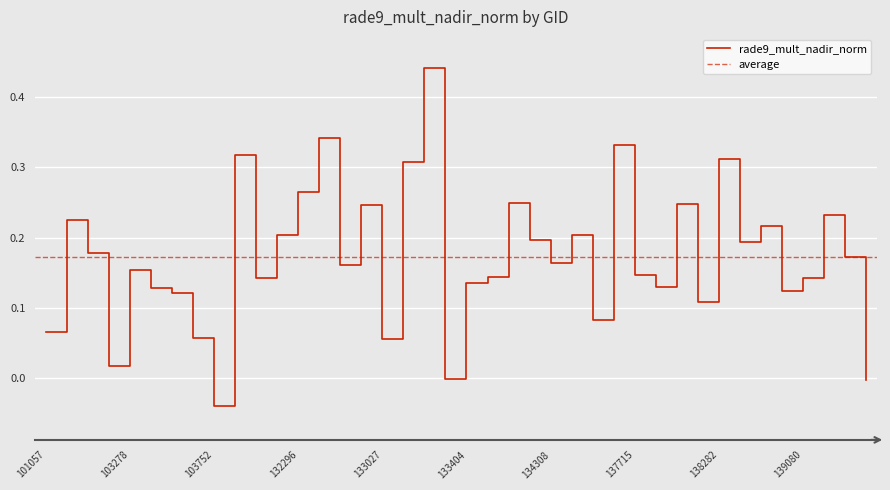

Is this an area chart (filled region under the line)?

No